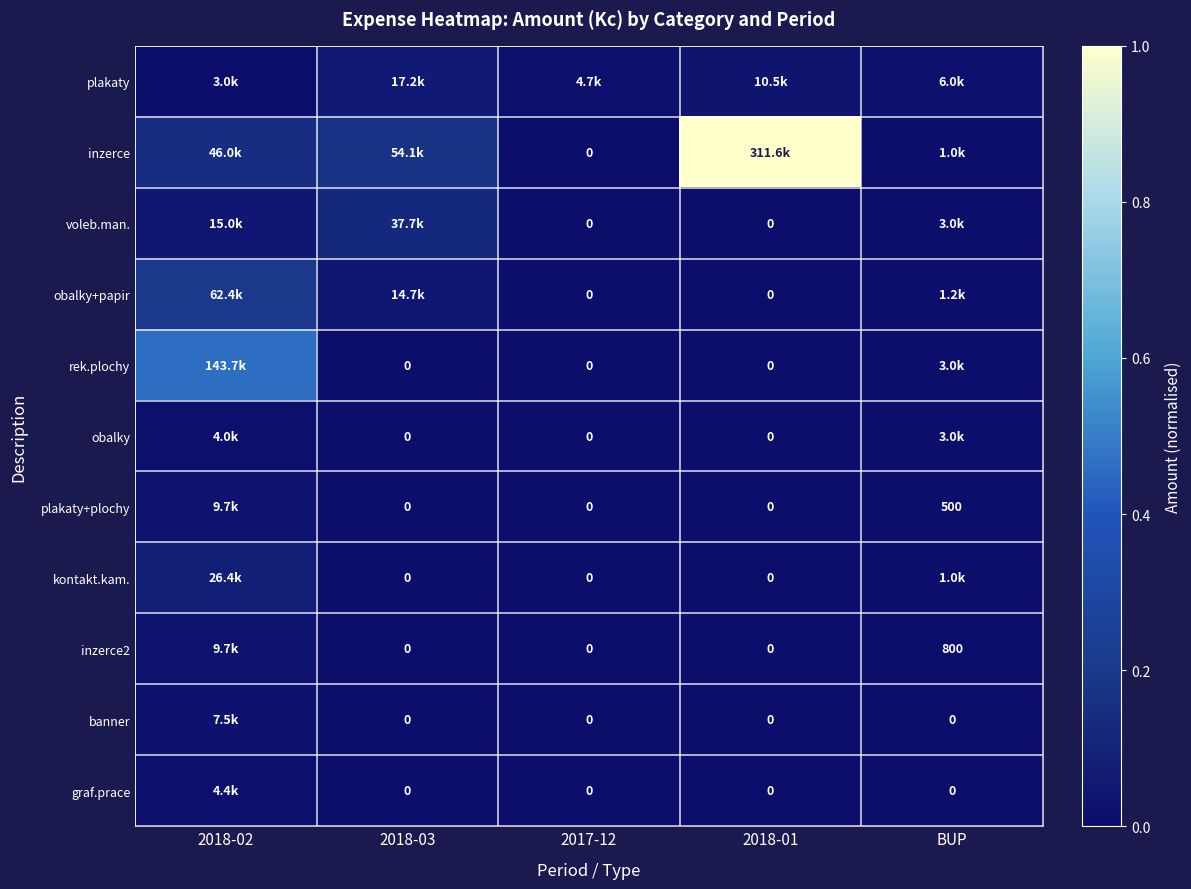

What is the greatest value displayed?

1.0